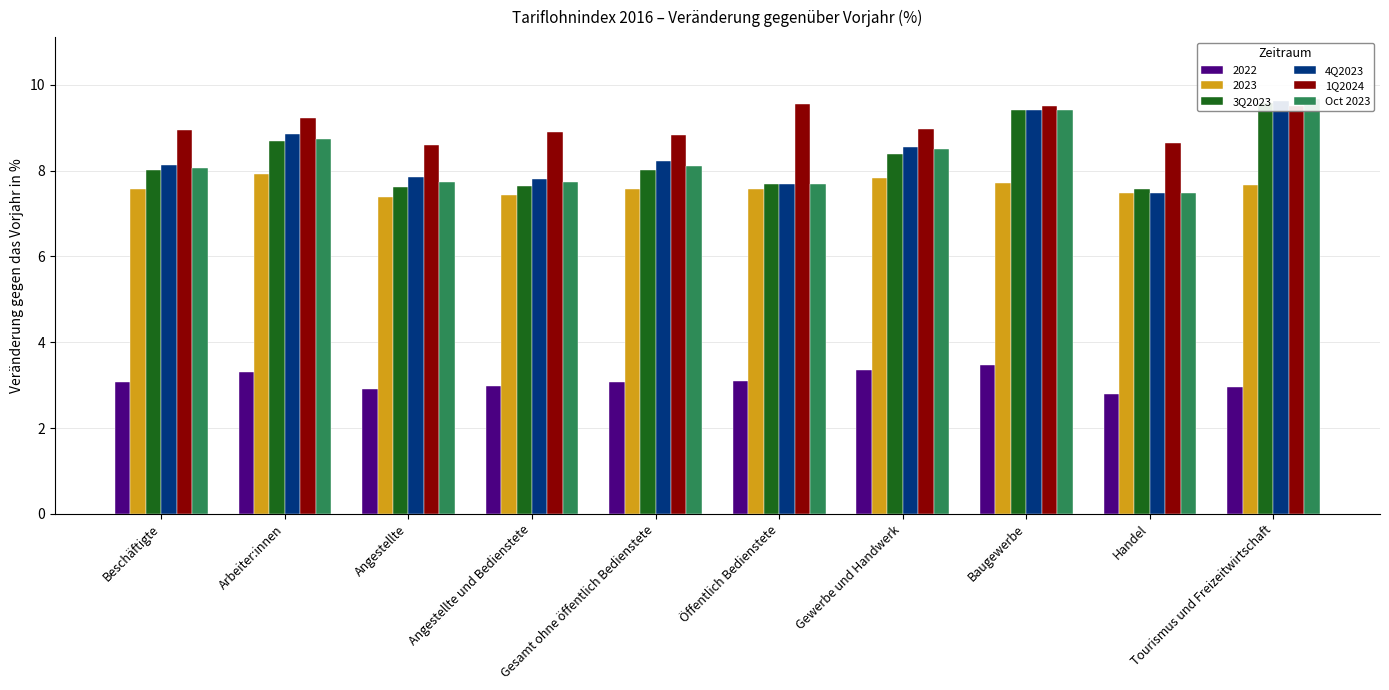

Is it true that 1Q2024 equals 13.3 at Baugewerbe?

False